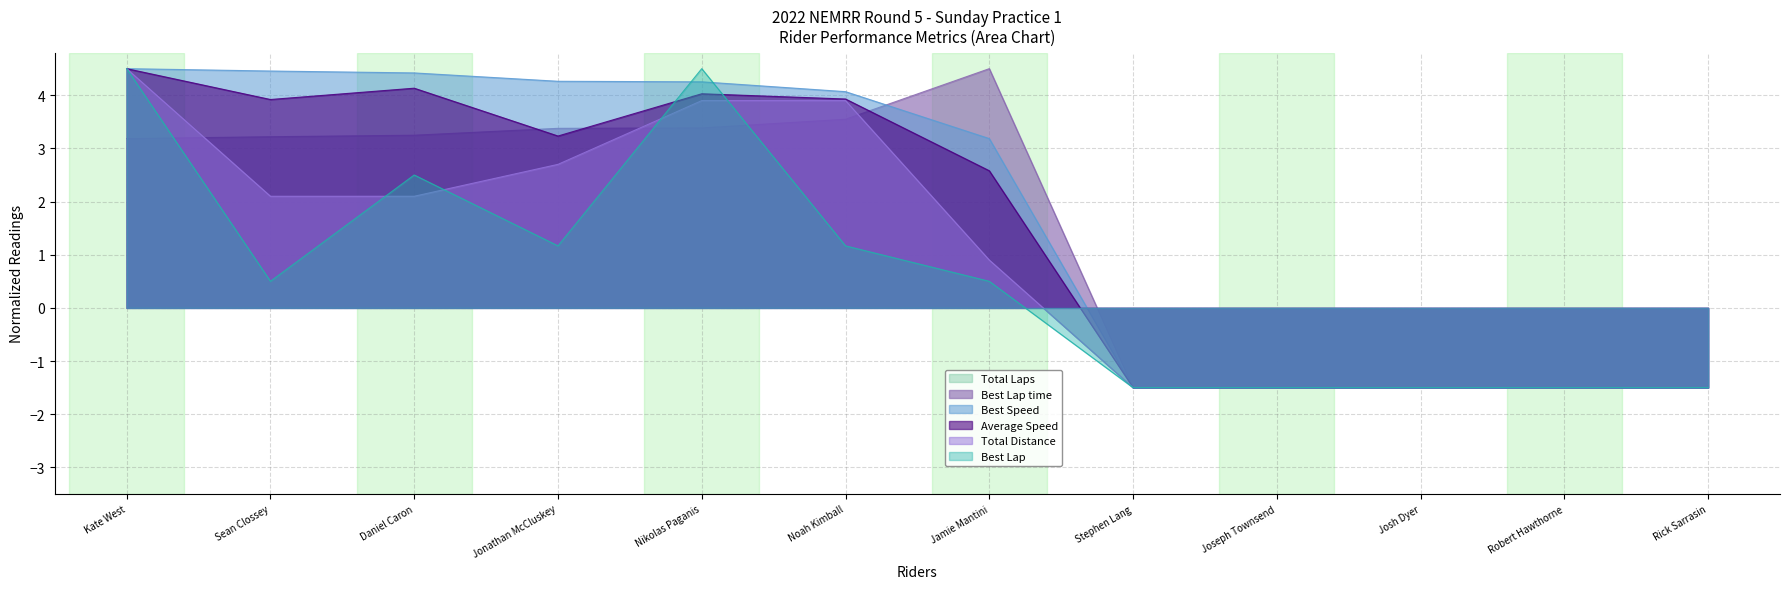

Reading left to right, list all the values displayed in this chart.

Total Laps: Kate West=4.5	Sean Clossey=2.1	Daniel Caron=2.1	Jonathan McCluskey=2.7	Nikolas Paganis=3.9	Noah Kimball=3.9	Jamie Mantini=0.9	Stephen Lang=-1.5	Joseph Townsend=-1.5	Josh Dyer=-1.5	Robert Hawthorne=-1.5	Rick Sarrasin=-1.5
Best Lap time: Kate West=3.2	Sean Clossey=3.2	Daniel Caron=3.2	Jonathan McCluskey=3.4	Nikolas Paganis=3.4	Noah Kimball=3.5	Jamie Mantini=4.5	Stephen Lang=-1.5	Joseph Townsend=-1.5	Josh Dyer=-1.5	Robert Hawthorne=-1.5	Rick Sarrasin=-1.5
Best Speed: Kate West=4.5	Sean Clossey=4.5	Daniel Caron=4.4	Jonathan McCluskey=4.3	Nikolas Paganis=4.3	Noah Kimball=4.1	Jamie Mantini=3.2	Stephen Lang=-1.5	Joseph Townsend=-1.5	Josh Dyer=-1.5	Robert Hawthorne=-1.5	Rick Sarrasin=-1.5
Average Speed: Kate West=4.5	Sean Clossey=3.9	Daniel Caron=4.1	Jonathan McCluskey=3.2	Nikolas Paganis=4.0	Noah Kimball=3.9	Jamie Mantini=2.6	Stephen Lang=-1.5	Joseph Townsend=-1.5	Josh Dyer=-1.5	Robert Hawthorne=-1.5	Rick Sarrasin=-1.5
Total Distance: Kate West=4.5	Sean Clossey=2.1	Daniel Caron=2.1	Jonathan McCluskey=2.7	Nikolas Paganis=3.9	Noah Kimball=3.9	Jamie Mantini=0.9	Stephen Lang=-1.5	Joseph Townsend=-1.5	Josh Dyer=-1.5	Robert Hawthorne=-1.5	Rick Sarrasin=-1.5
Best Lap: Kate West=4.5	Sean Clossey=0.5	Daniel Caron=2.5	Jonathan McCluskey=1.2	Nikolas Paganis=4.5	Noah Kimball=1.2	Jamie Mantini=0.5	Stephen Lang=-1.5	Joseph Townsend=-1.5	Josh Dyer=-1.5	Robert Hawthorne=-1.5	Rick Sarrasin=-1.5